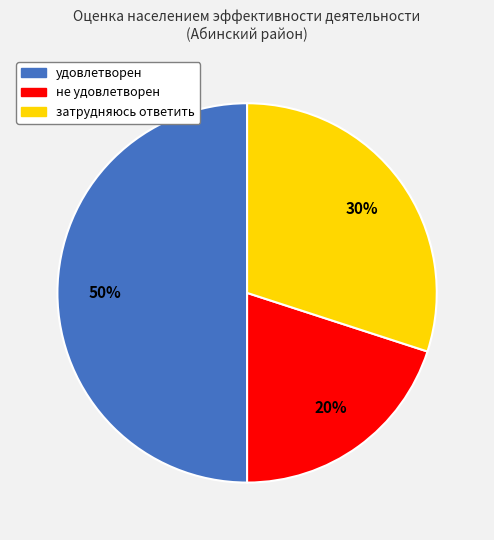

Between затрудняюсь ответить and удовлетворен, which is larger?

удовлетворен